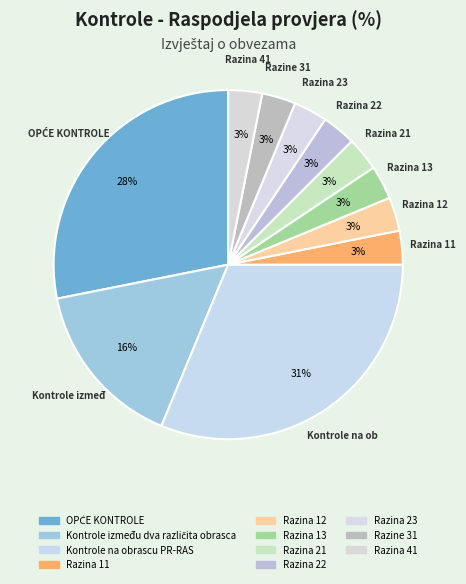

Rank the categories by value from lowest to highest.

Razina 11, Razina 12, Razina 13, Razina 21, Razina 22, Razina 23, Razine 31, Razina 41, Kontrole između dva različita obrasca, OPĆE KONTROLE, Kontrole na obrascu PR-RAS